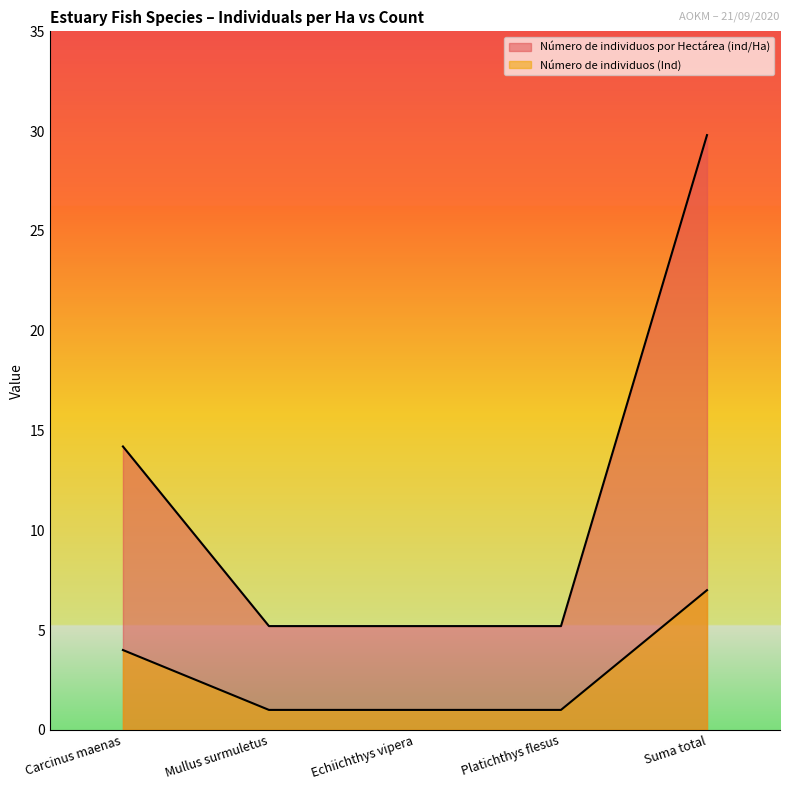

True or false: Número de individuos por Hectárea (ind/Ha) has a value of 29.8 at Suma total.

True